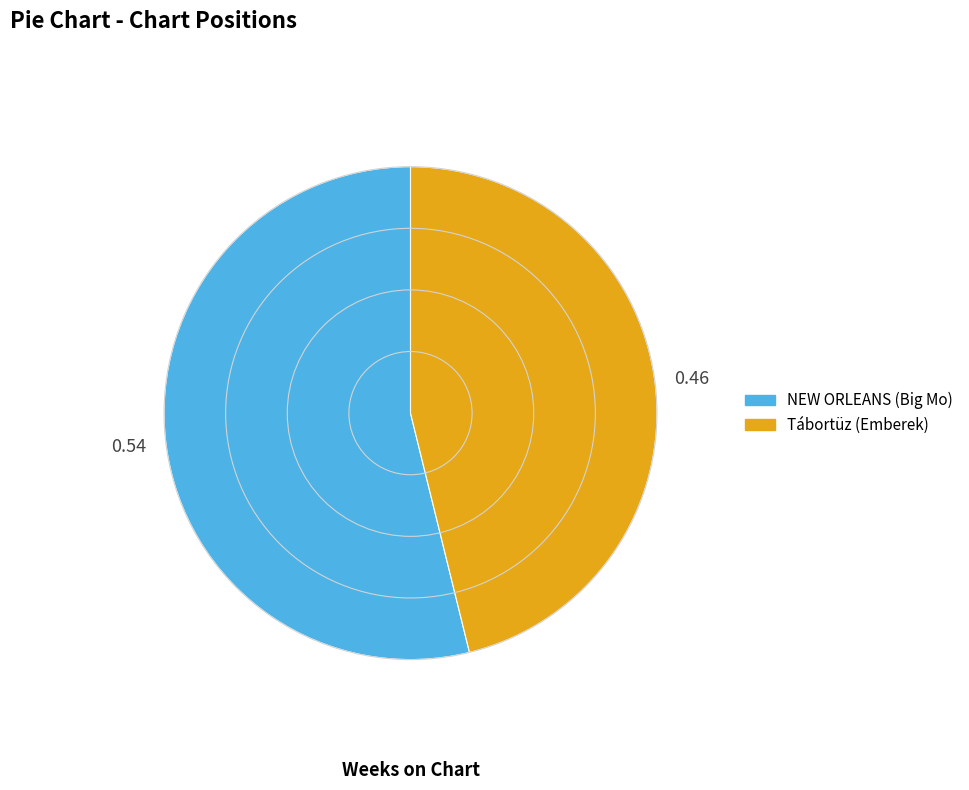

True or false: Tábortüz (Emberek) accounts for 56% of the total.

False